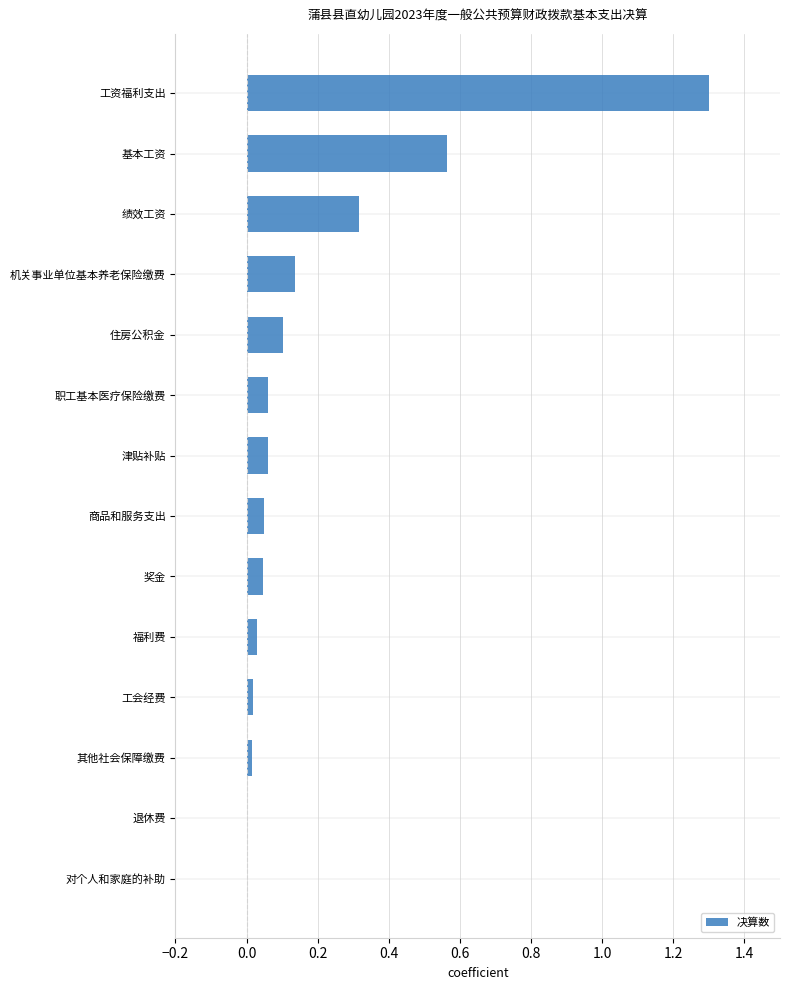

Which has a higher value, 其他社会保障缴费 or 住房公积金?

住房公积金